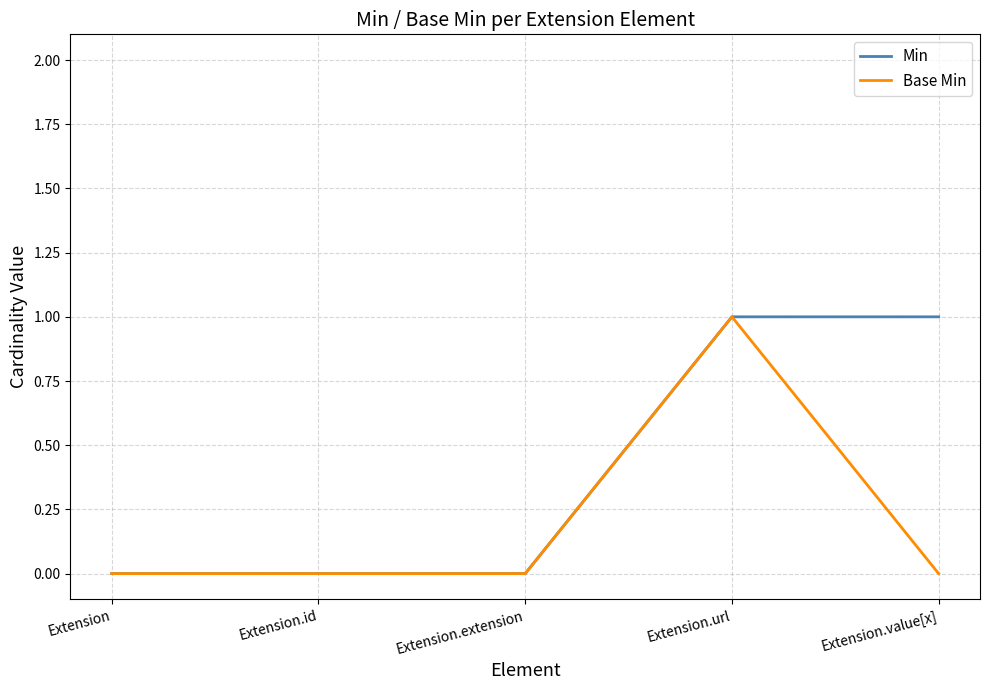

Is it true that Min equals 0 at Extension.extension?

True